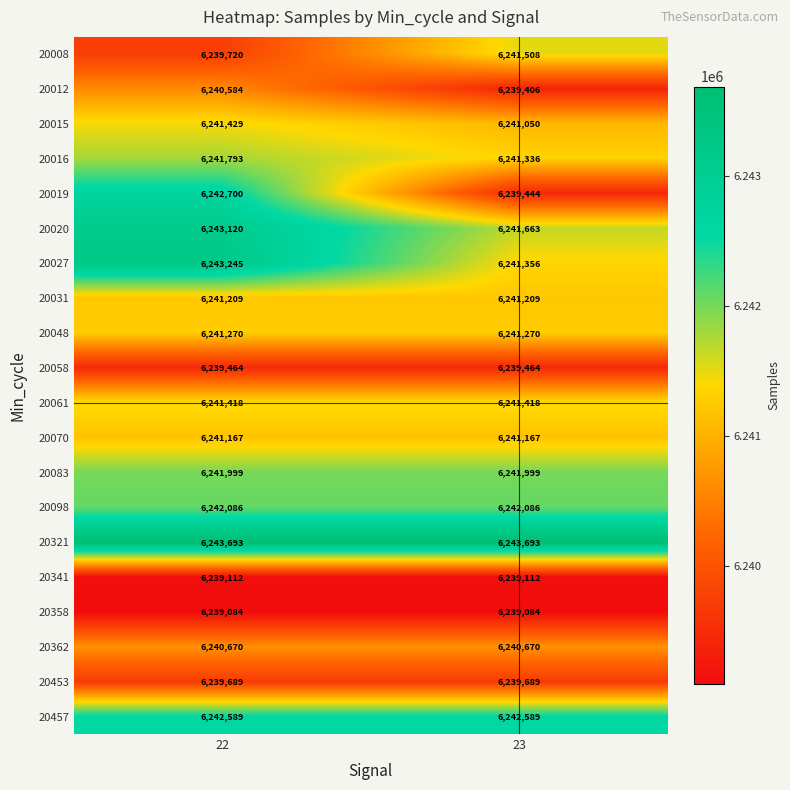

What is the smallest value displayed?

6239084